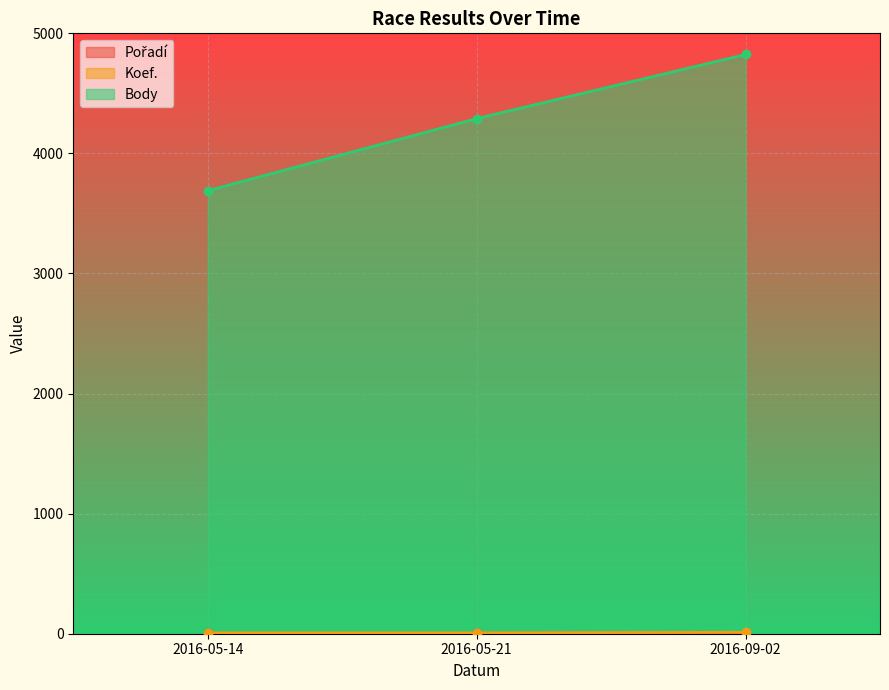

What is the label of the 3rd point from the left?

2016-09-02